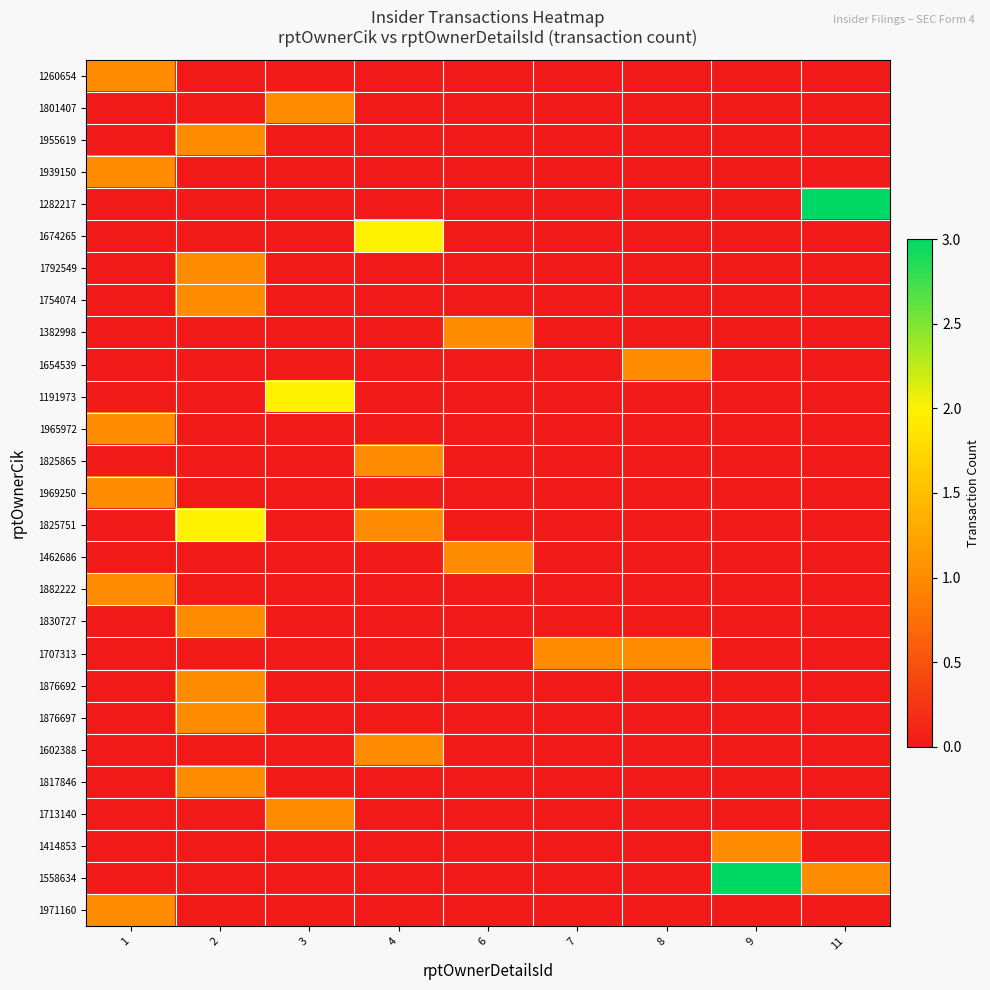

How many categories are shown in the chart?

9